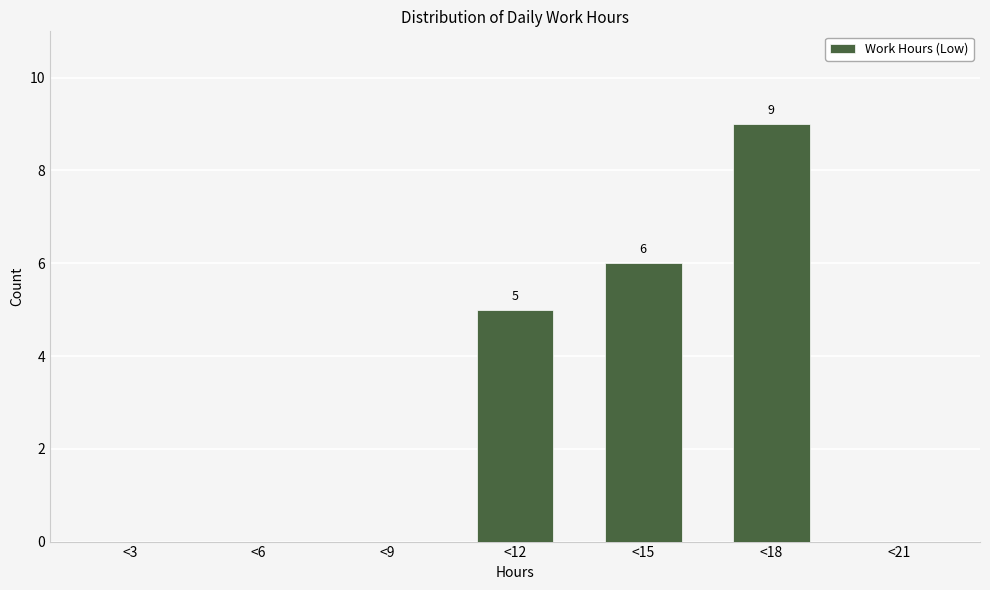

Reading left to right, transcribe all the data shown in this chart.

<3=0	<6=0	<9=0	<12=5	<15=6	<18=9	<21=0